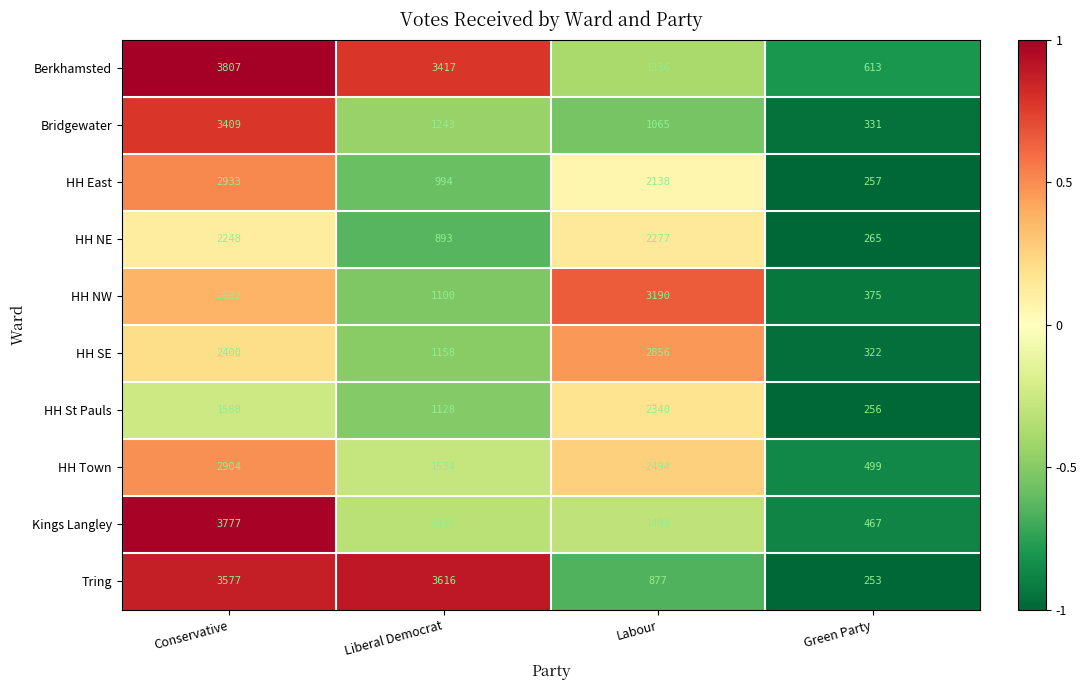

Which series has the largest total across all categories?

Berkhamsted